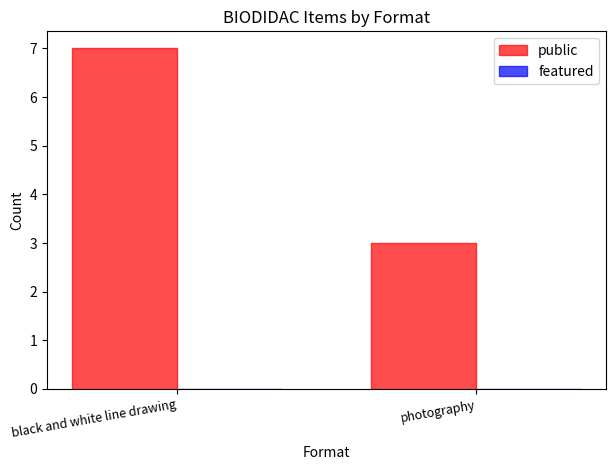

The value at black and white line drawing is 2. True or false?

False